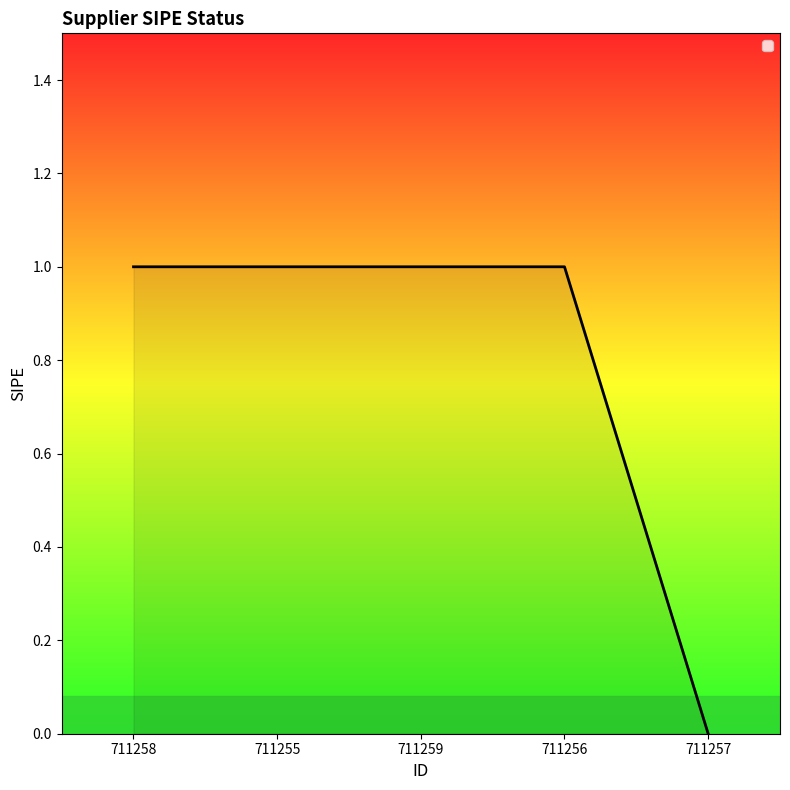

Which has a higher value, 711257 or 711258?

711258